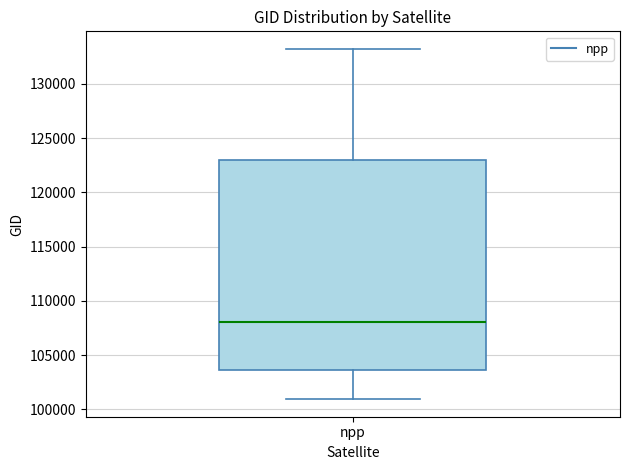

Read this box plot against the y-axis: the position of the median line, the range covered by the box, and the ends of both whiskers. The values are not printed on the chart, so give them approximately, as read against the axis.

median 108000, box 103500 to 123000, whiskers 101000 to 133000